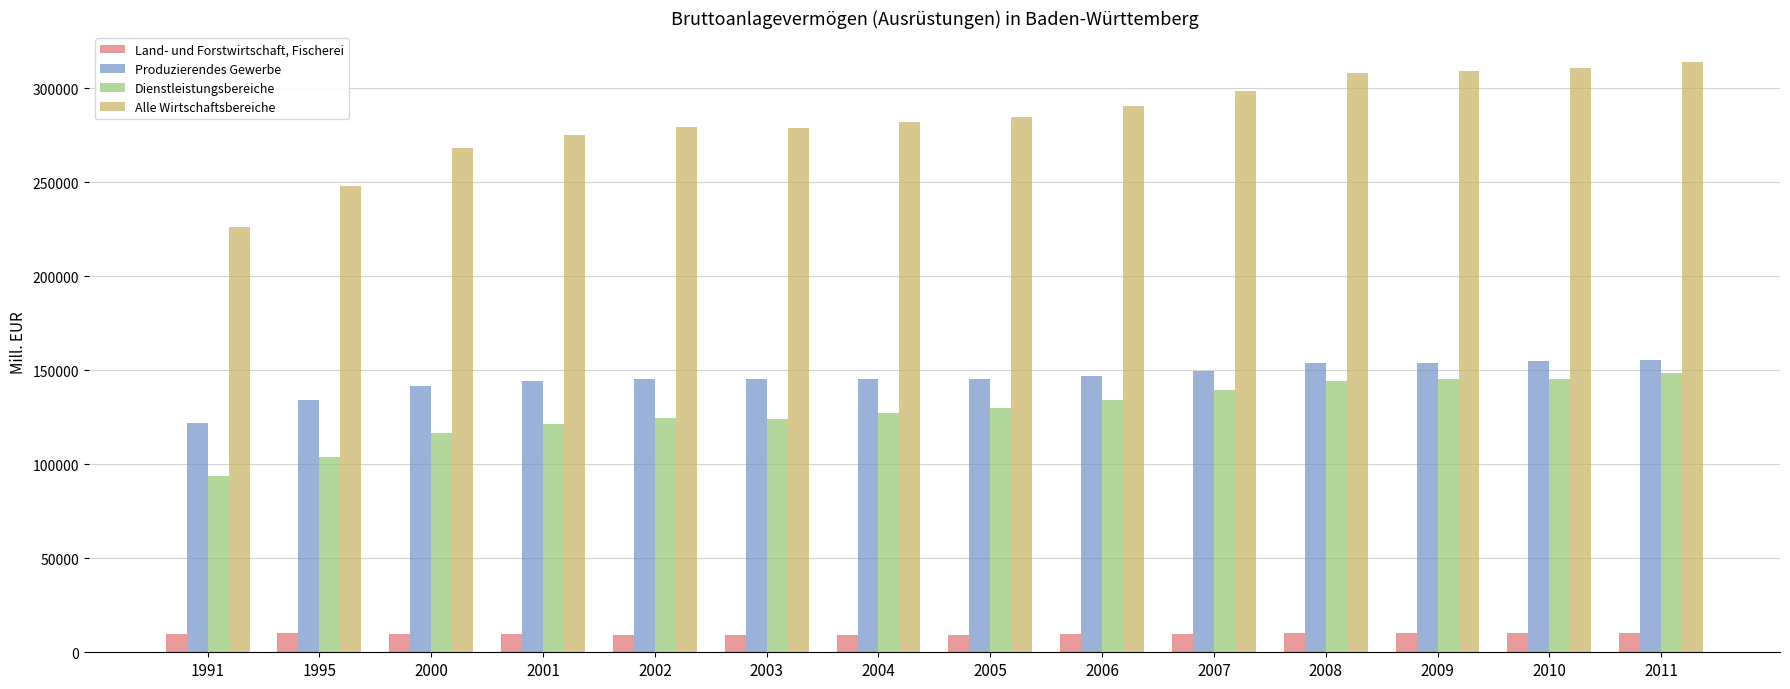

What is the difference between the highest and lowest values at 2003?

269730.2